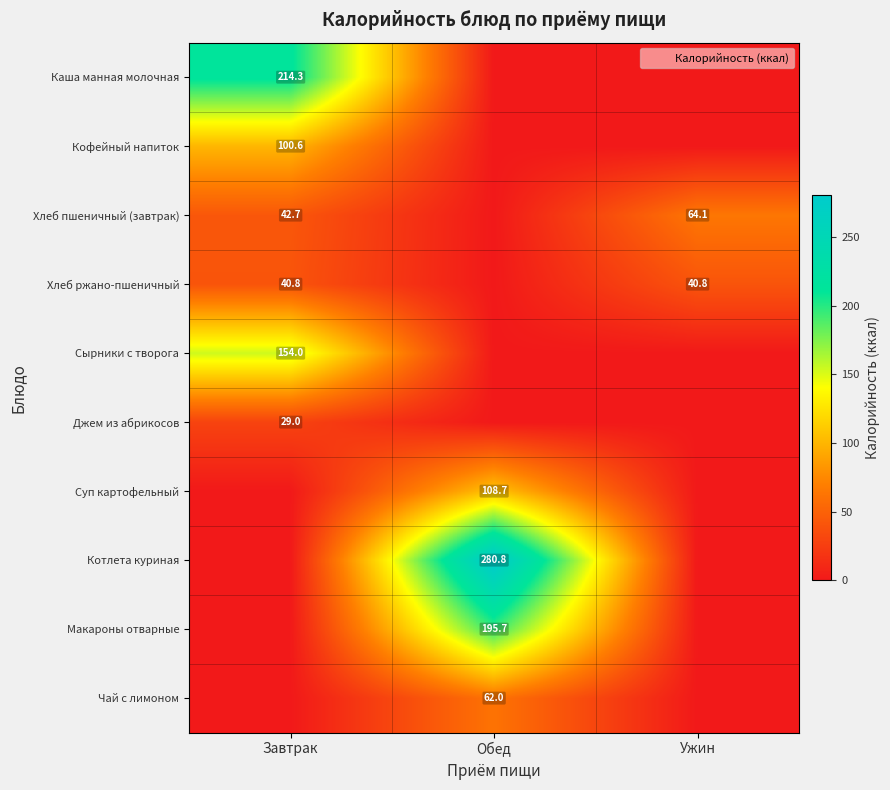

True or false: Сырники с творога has a value of 253.9 at Завтрак.

False